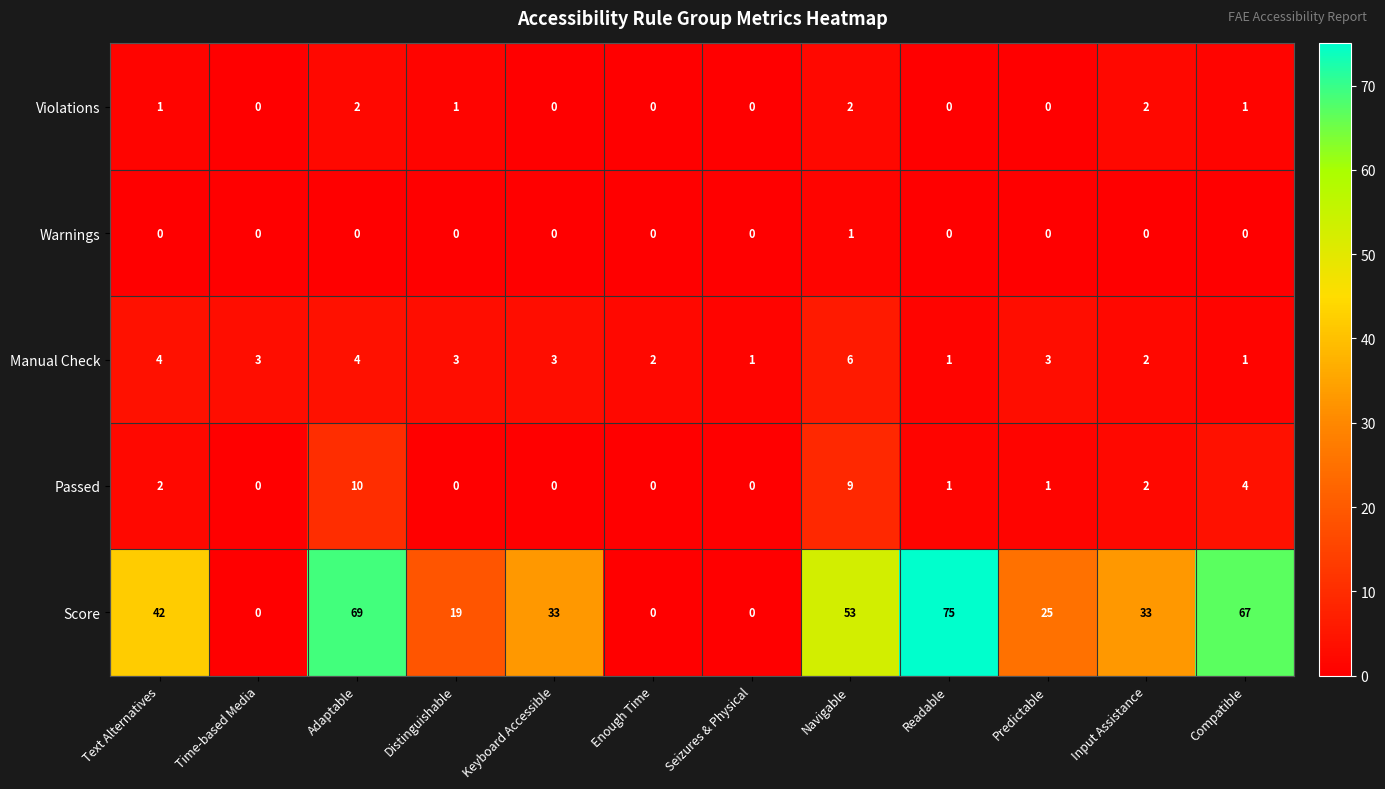

What is the difference between the highest and lowest values at Input Assistance?

33